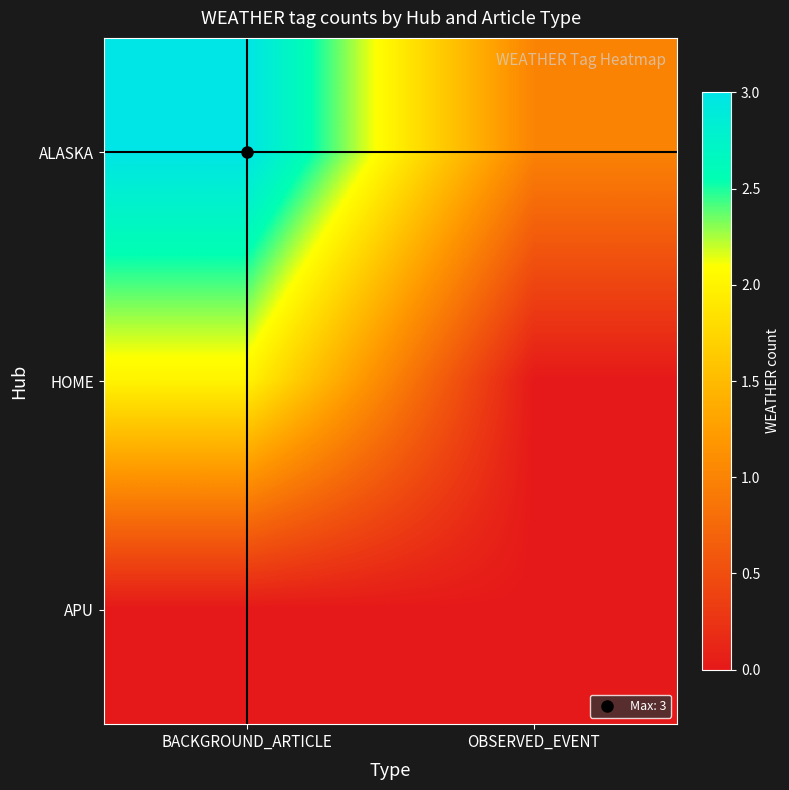

Between OBSERVED_EVENT and BACKGROUND_ARTICLE, which is larger?

BACKGROUND_ARTICLE